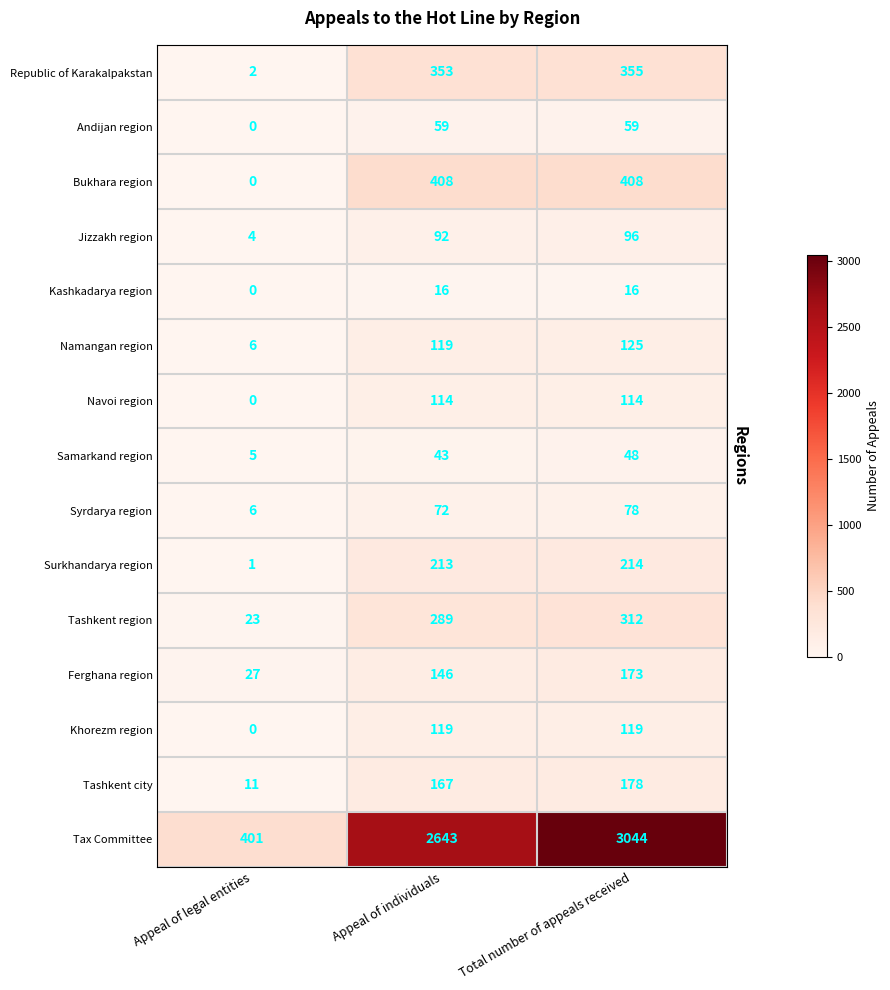

Which category has the lowest value across all series?

Appeal of legal entities